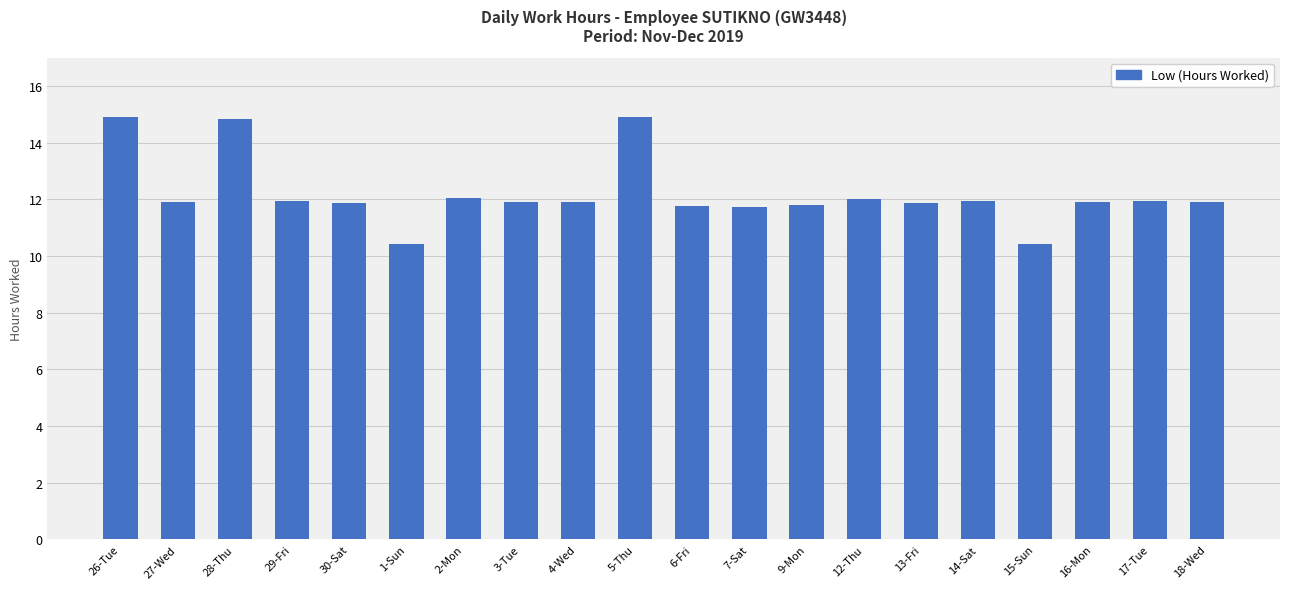

Does the chart contain any negative values?

No